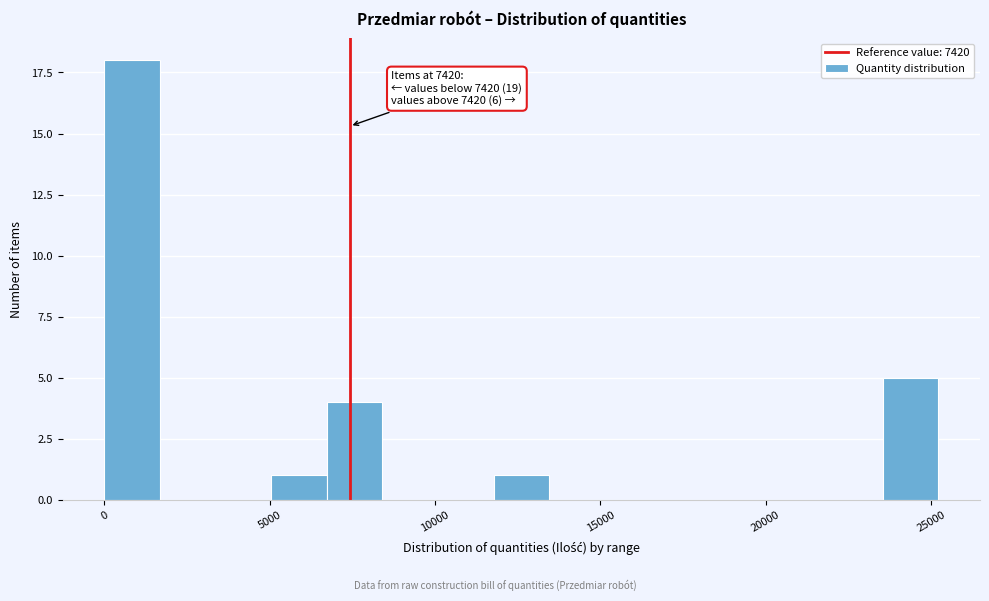

Read against the x-axis, roughly where is the centre of the tallest bar?

1000